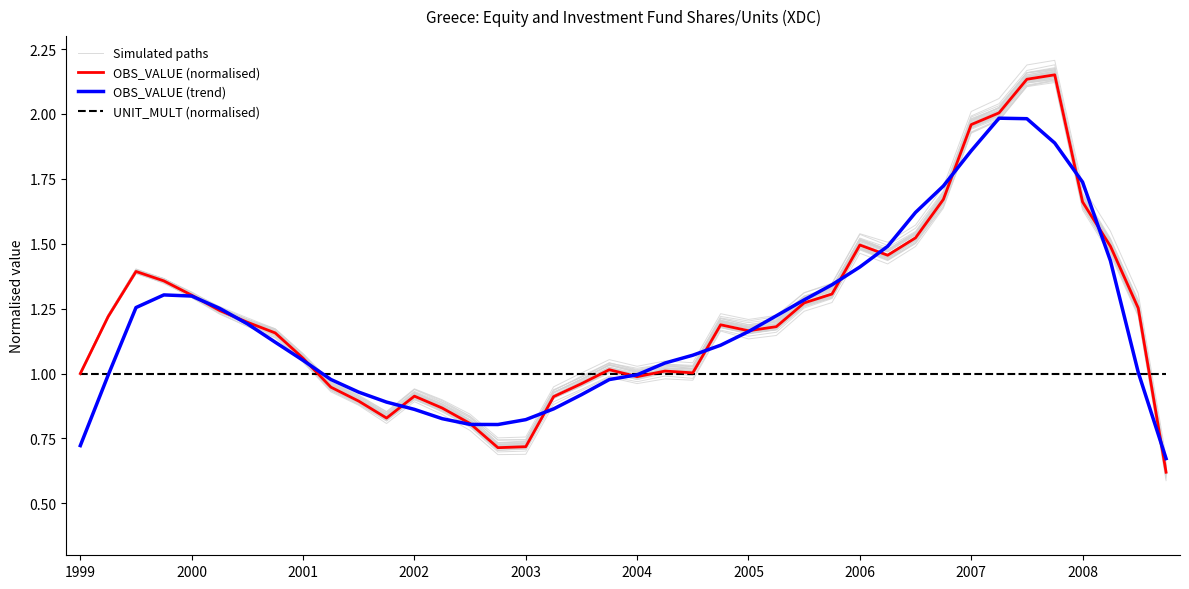

What is the sum of all Simulated paths values?

48.8